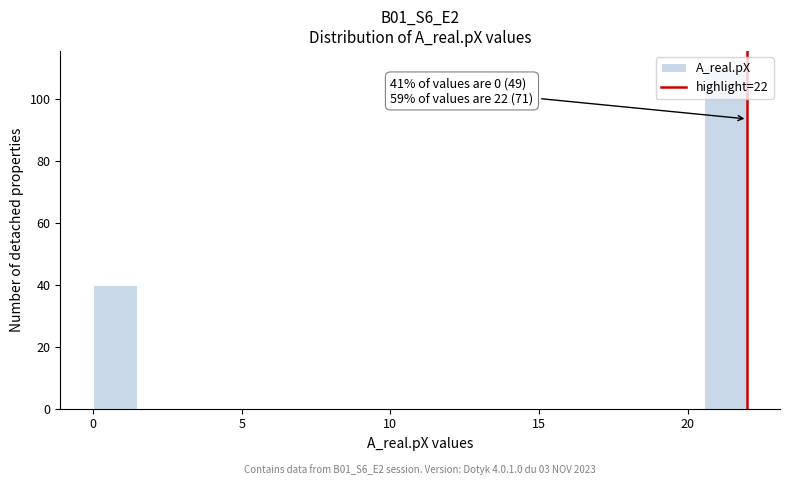

Around what value on the x-axis is the tallest bar? Give the approximate position of its centre, as read against the axis.

21.5